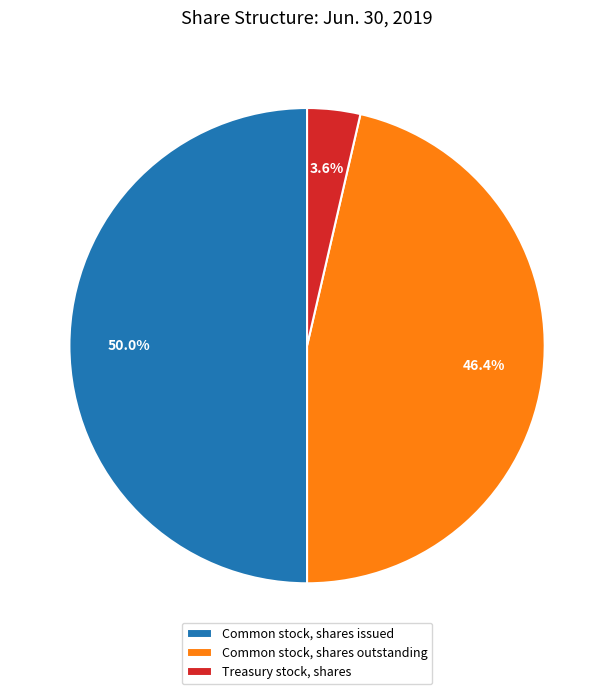

Which has a higher value, Common stock, shares issued or Common stock, shares outstanding?

Common stock, shares issued